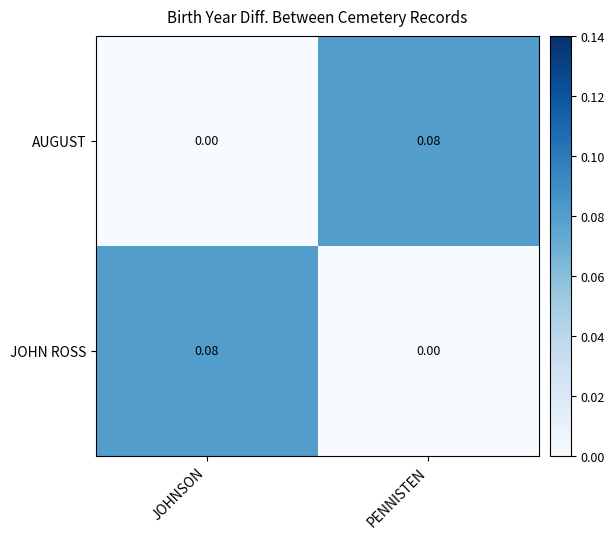

Where is JOHN ROSS nearest to the value 0?

PENNISTEN